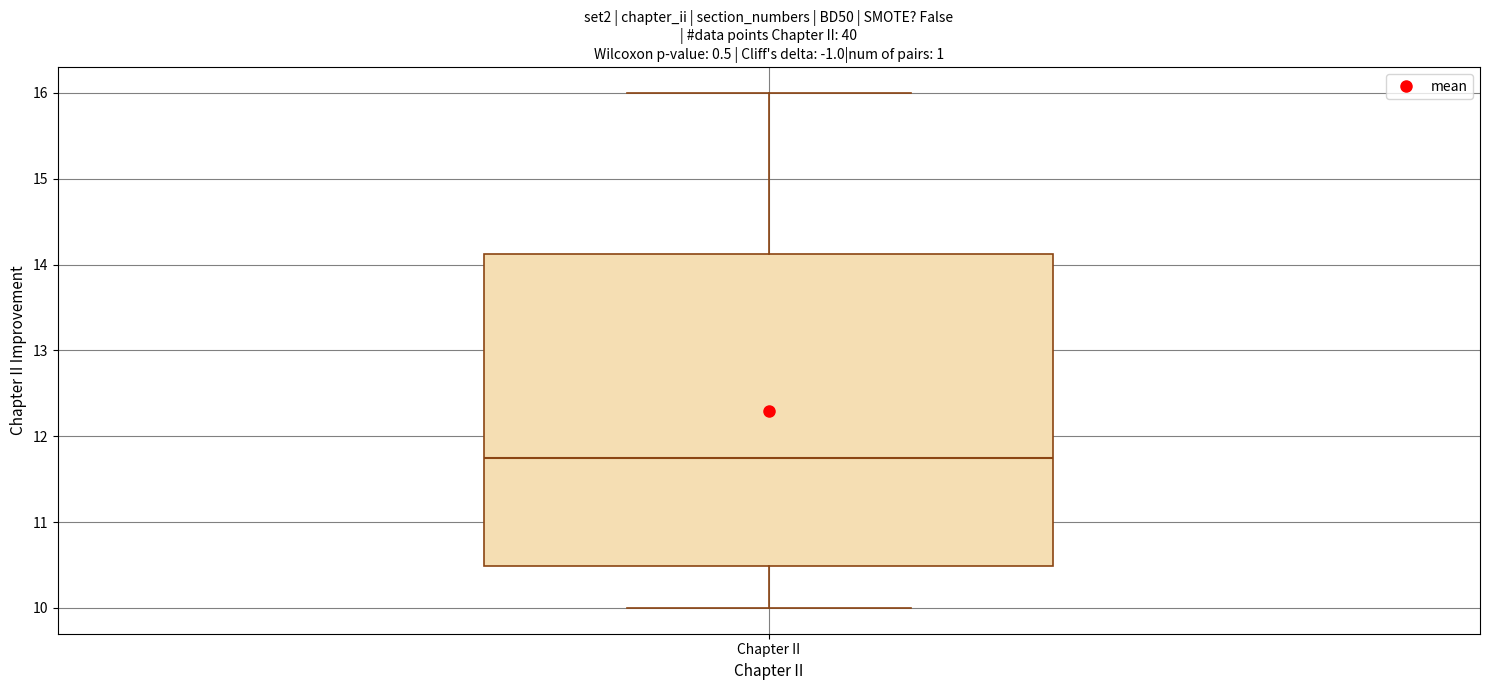

Read this box plot against the y-axis: the position of the median line, the range covered by the box, and the ends of both whiskers. The values are not printed on the chart, so give them approximately, as read against the axis.

median 11.8, box 10.5 to 14.1, whiskers 10.0 to 16.0